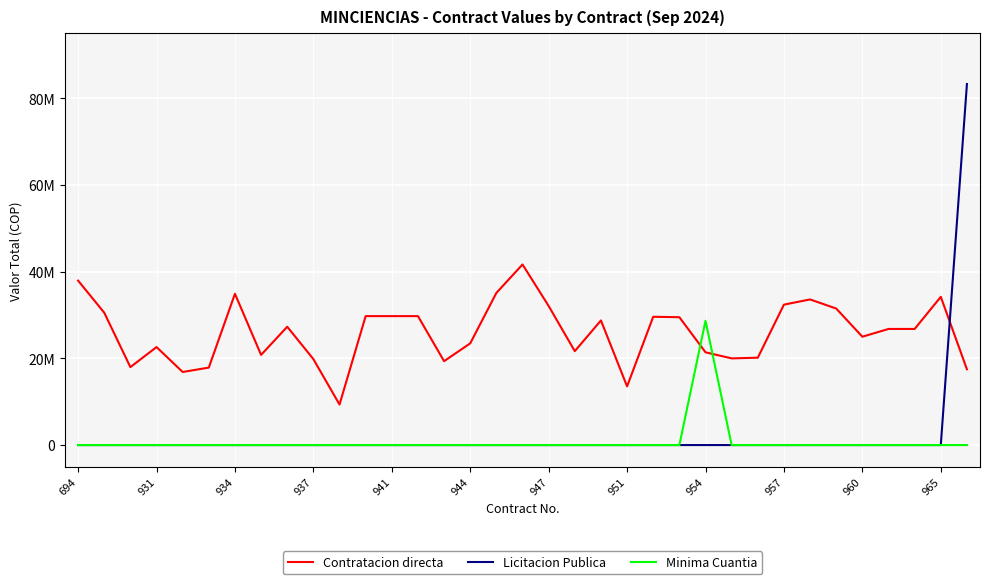

What are all the series names shown in the legend?

Contratacion directa, Licitacion Publica, Minima Cuantia